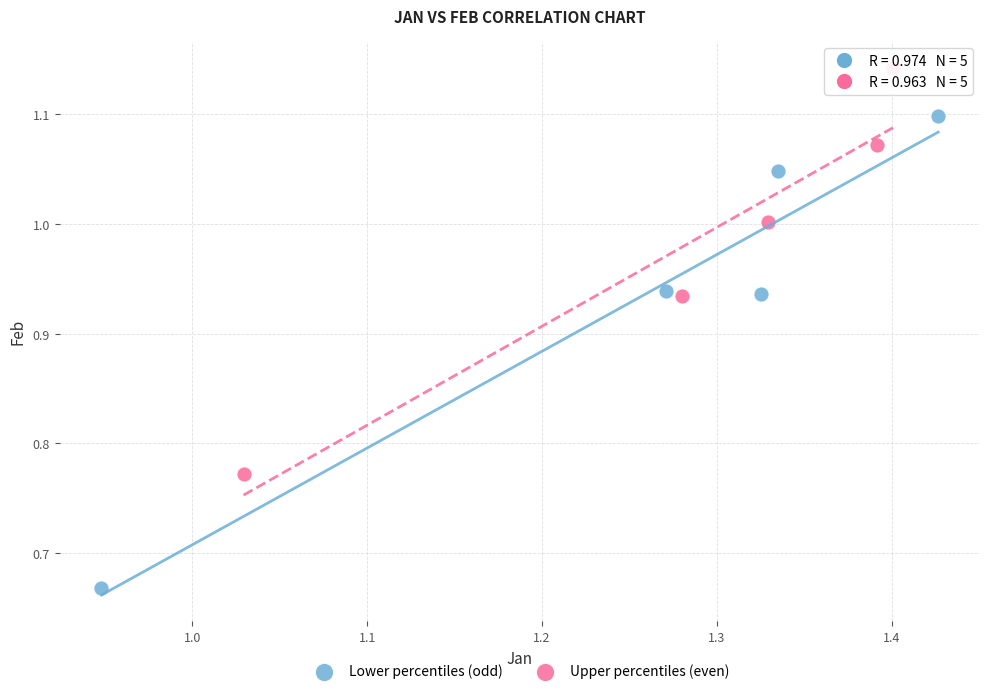

Which series reaches the minimum Y coordinate?

Lower percentiles (odd)